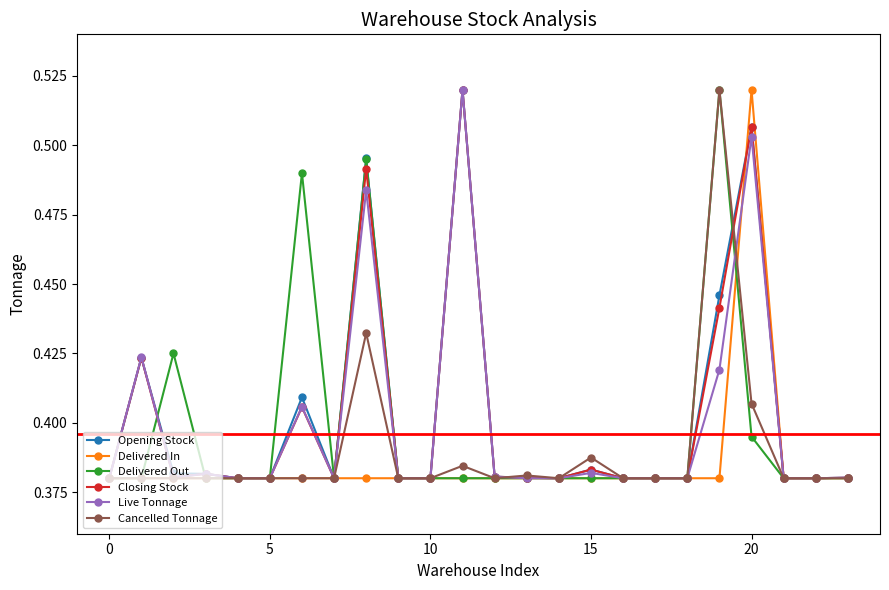

How many Live Tonnage values are between 0 and 1?

24